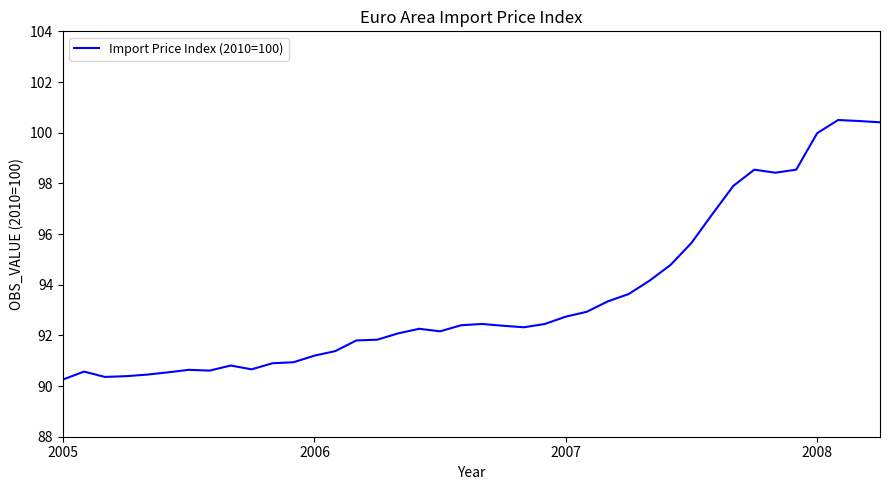

What is the smallest value displayed?

90.3